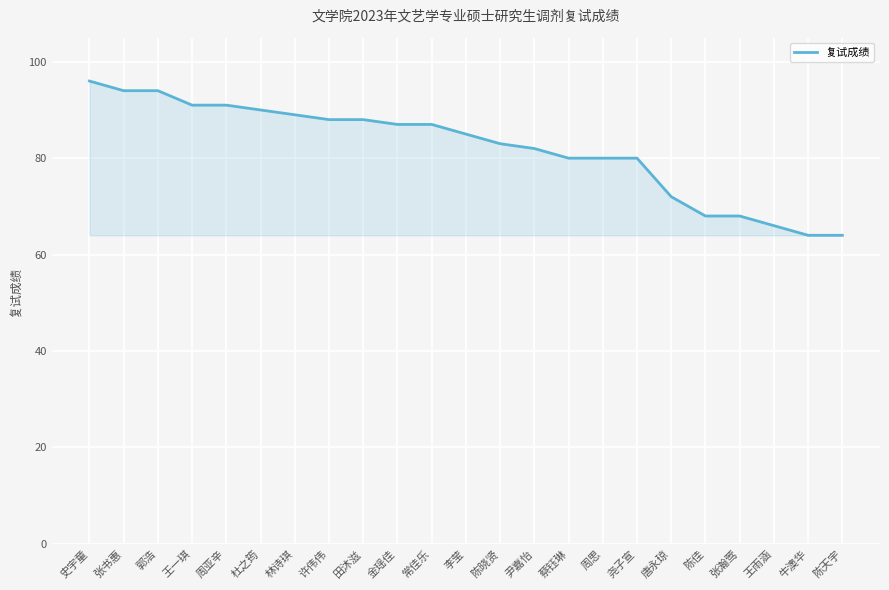

Is it true that the value at 张书惠 is 94?

True